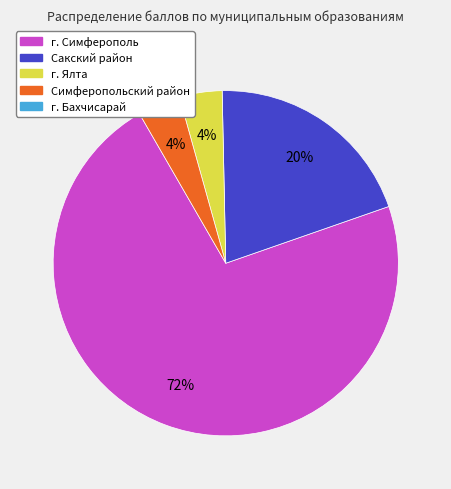

How many slices are in this pie chart?

4